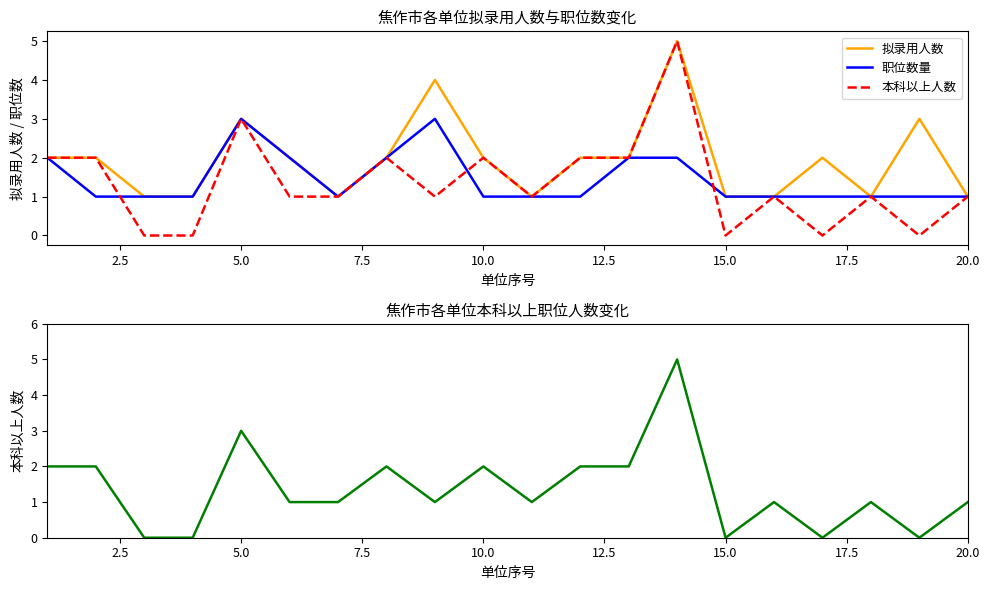

True or false: 本科以上人数 and 拟录用人数 cross at least once.

False